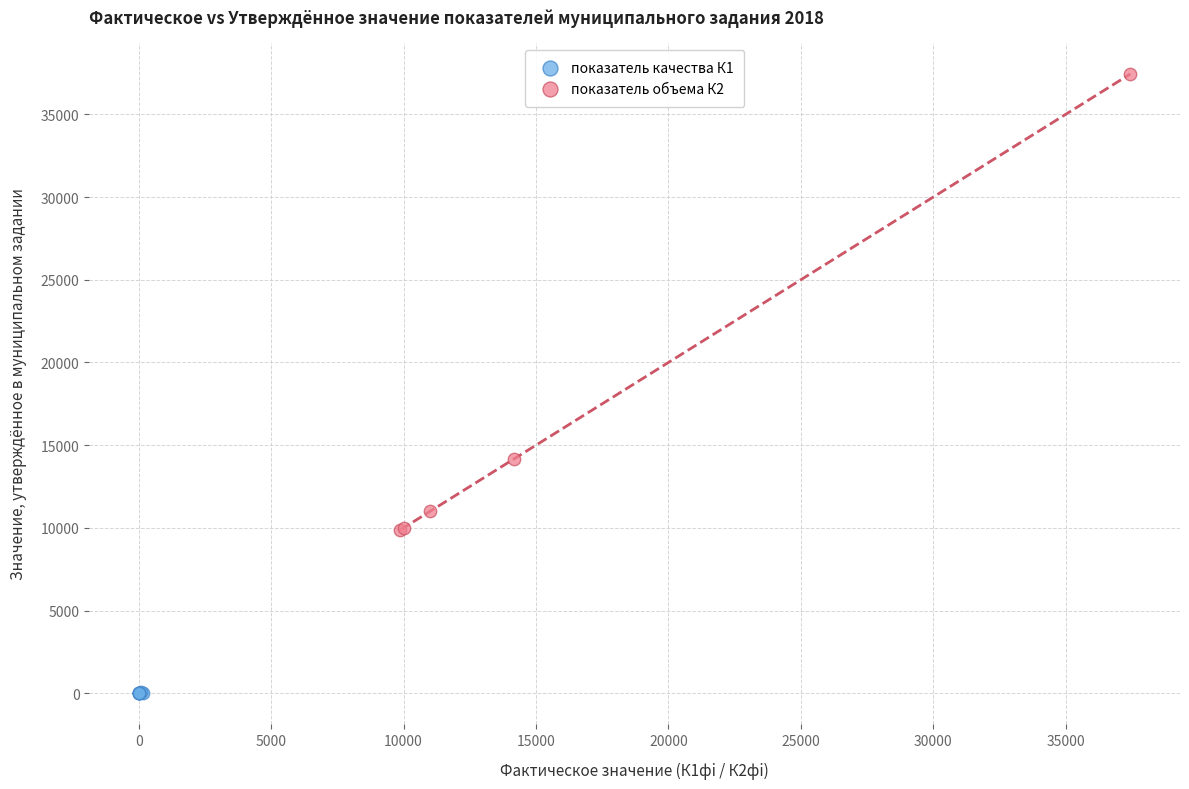

Which series contains the lowest Y value?

показатель качества К1